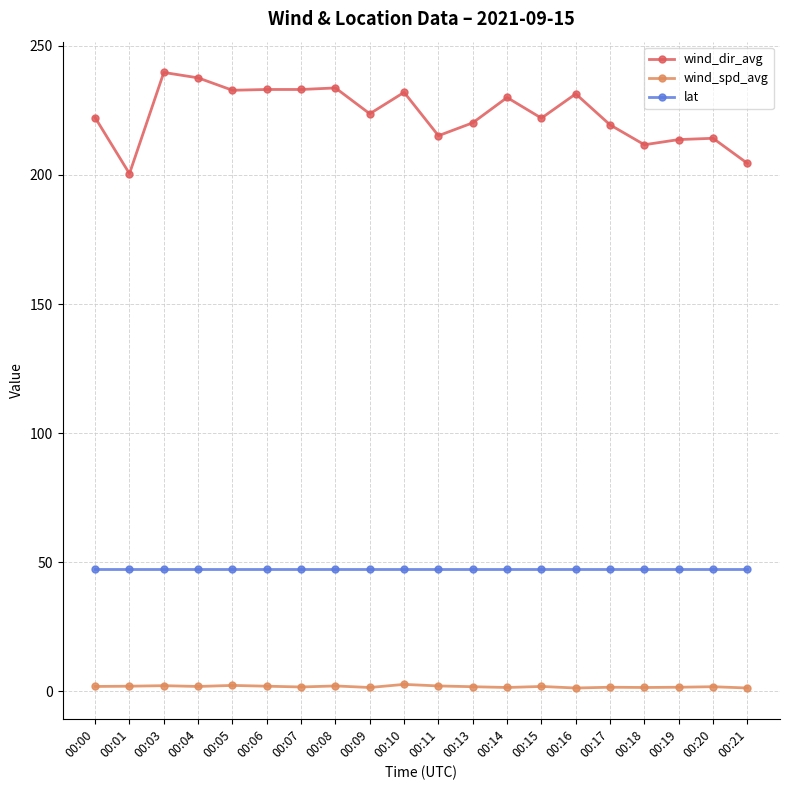

What is the total value across all series at 00:20?

263.6